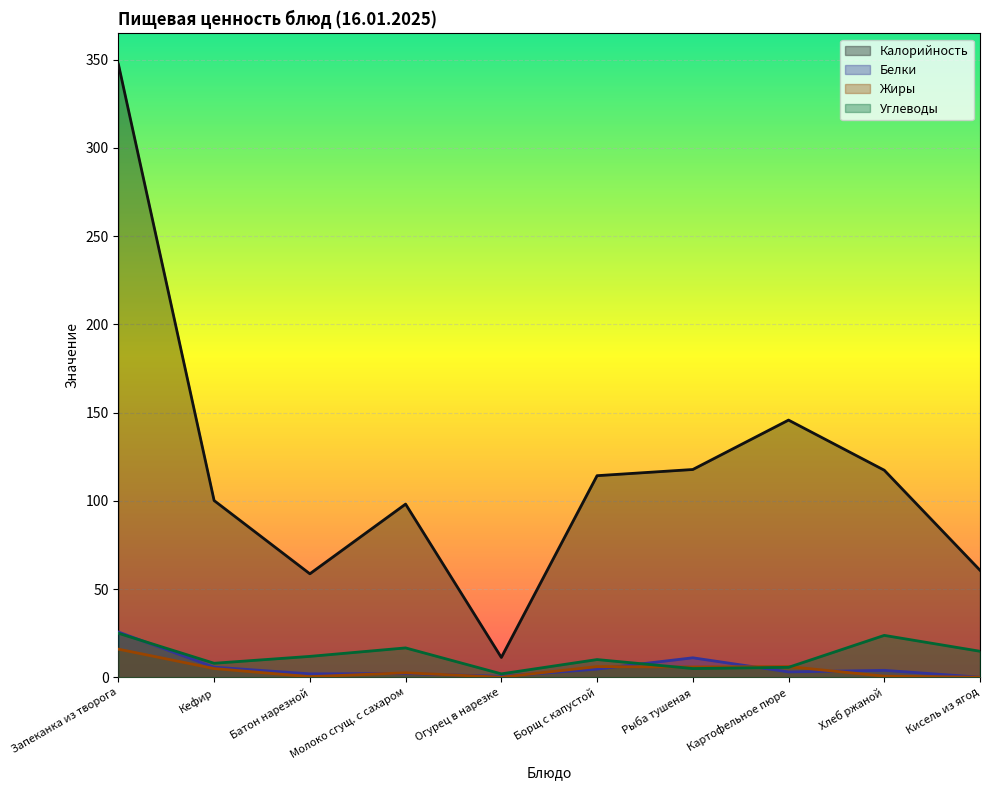

At which label does Углеводы first exceed 11?

Запеканка из творога